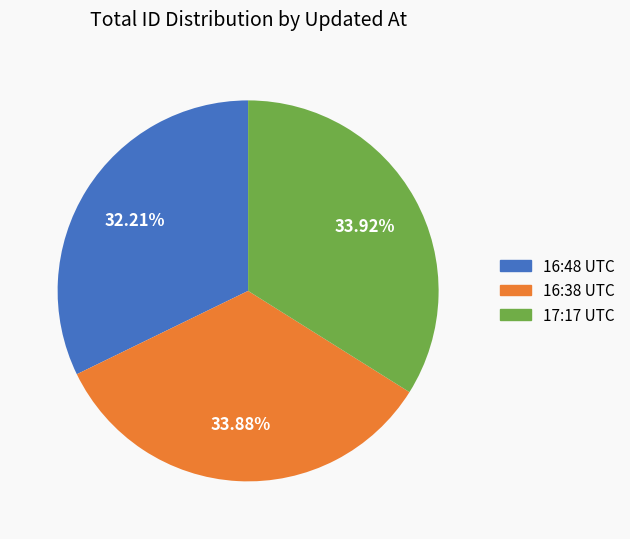

To the nearest percent, what is the average slice percentage?

33%